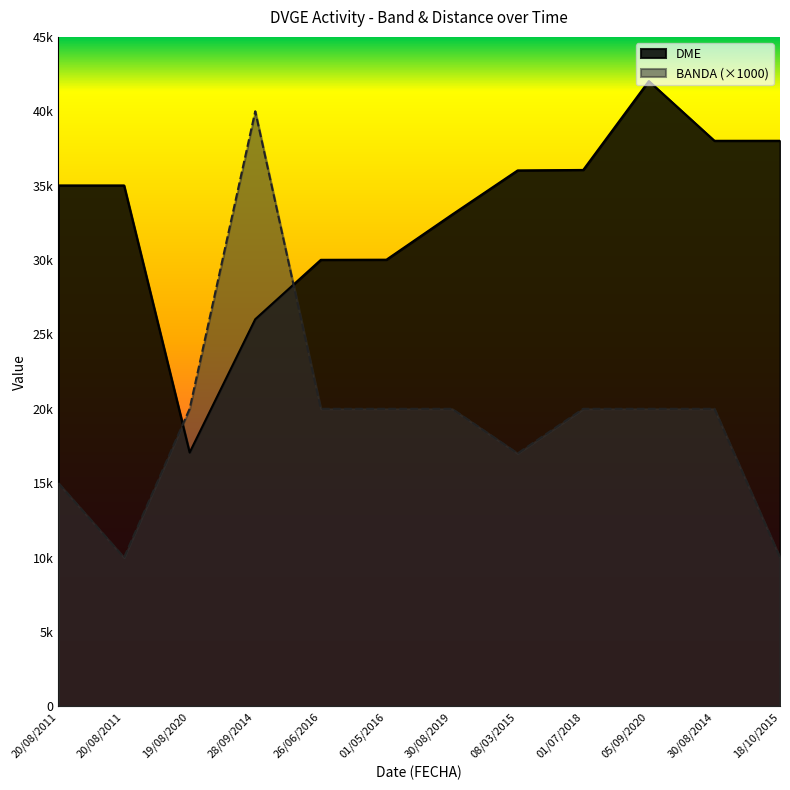

What is the difference between the highest and lowest values at 20/08/2011?

20014